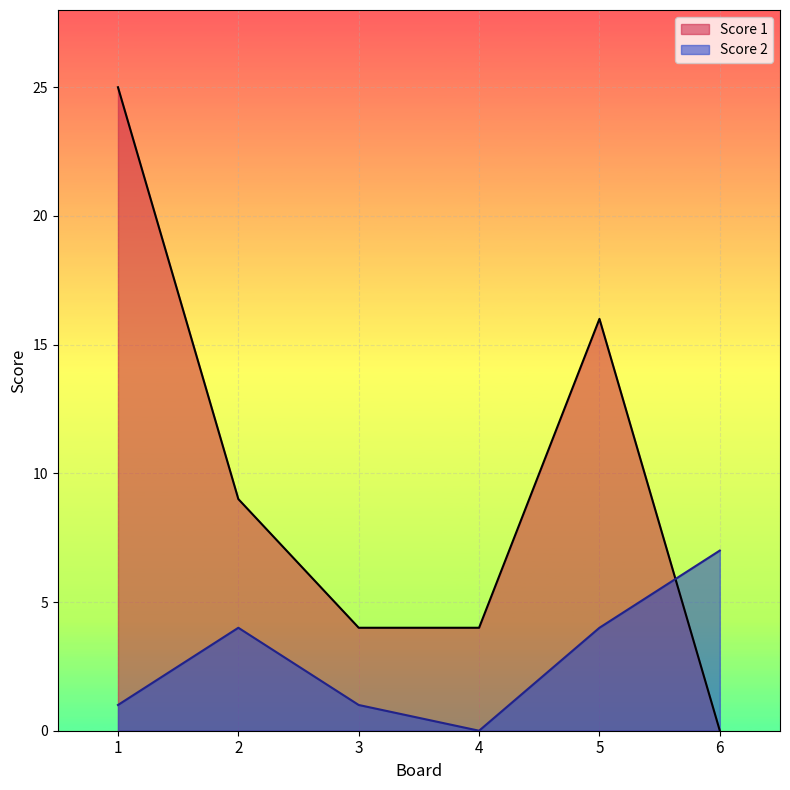

At how many categories does at least one series exceed 5?

4